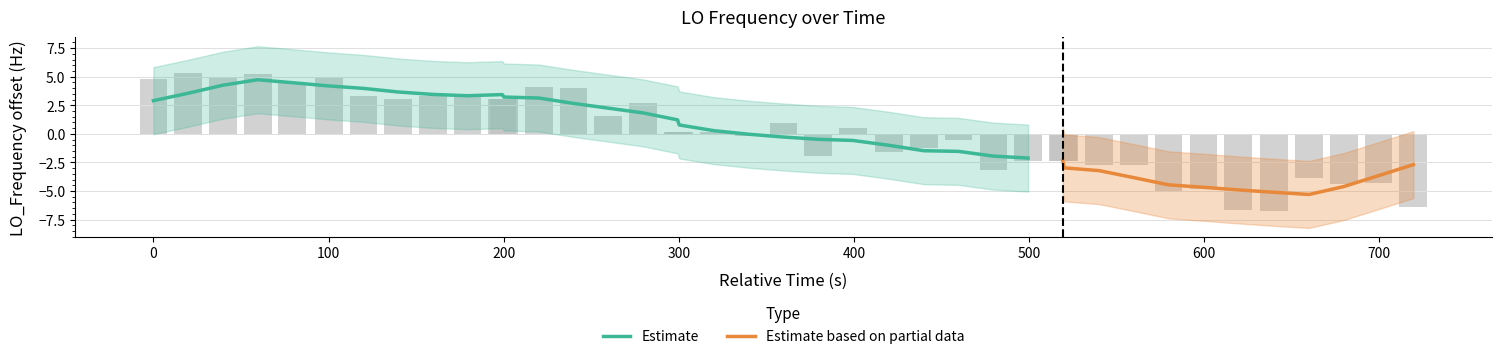

Reading left to right, list all the values displayed in this chart.

4.8	5.3	4.9	5.2	4.5	4.9	3.3	3.0	3.3	3.4	3.0	3.0	4.1	4.0	1.5	2.7	0.1	0.1	0.1	-0.2	0.9	-2.0	0.5	-1.6	-1.3	-0.6	-3.2	-2.4	-2.4	-2.4	-2.8	-2.8	-5.1	-4.9	-6.7	-6.8	-3.9	-4.4	-4.3	-6.4